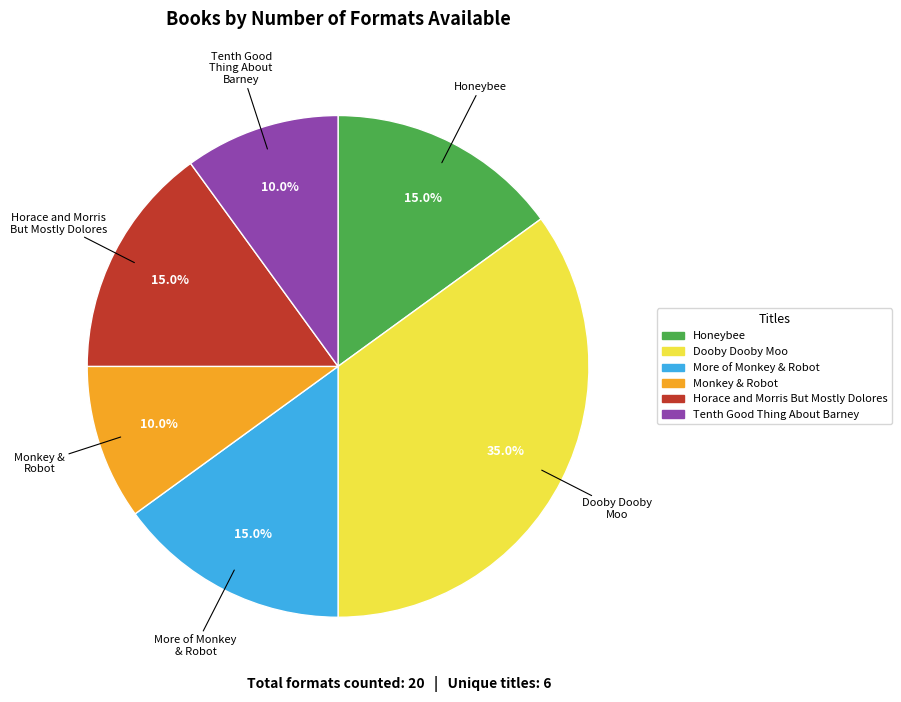

Which has a higher value, Dooby Dooby Moo or Monkey & Robot?

Dooby Dooby Moo